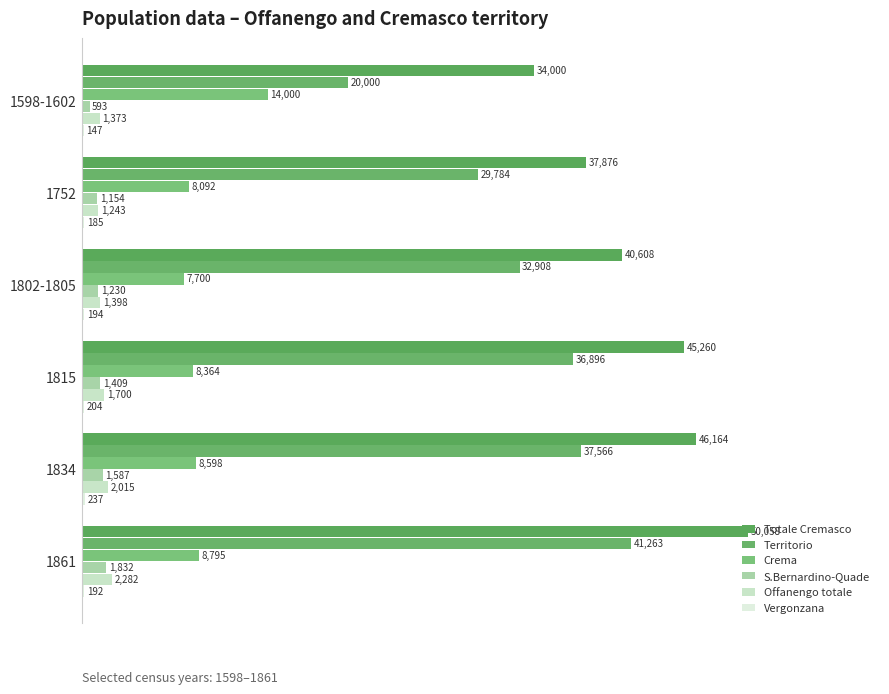

Which series has the largest range (max minus min)?

Territorio